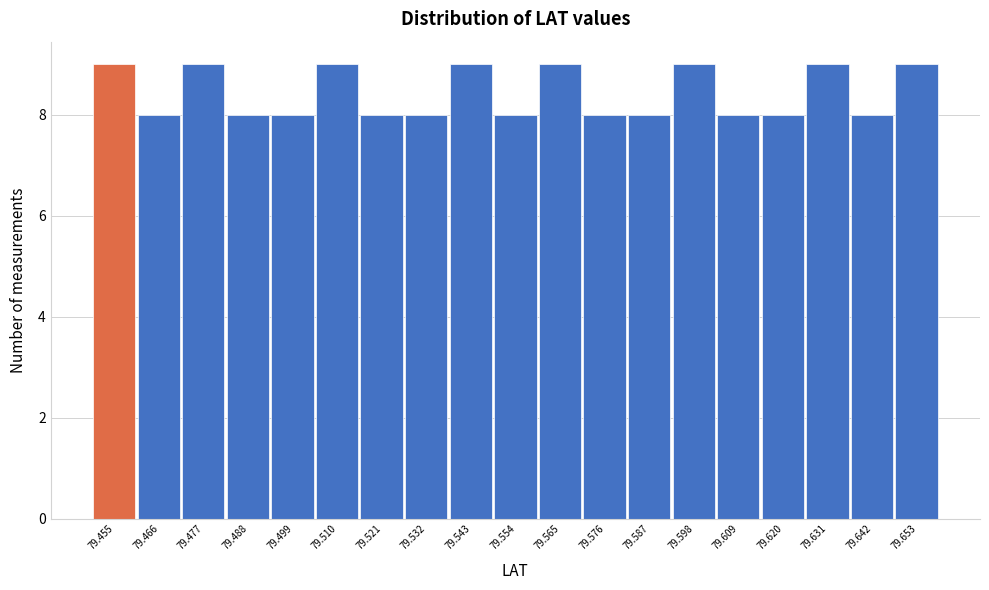

Reading right to left, extract all data points from this chart.

79.653=9	79.642=8	79.631=9	79.620=8	79.609=8	79.598=9	79.587=8	79.576=8	79.565=9	79.554=8	79.543=9	79.532=8	79.521=8	79.510=9	79.499=8	79.488=8	79.477=9	79.466=8	79.455=9